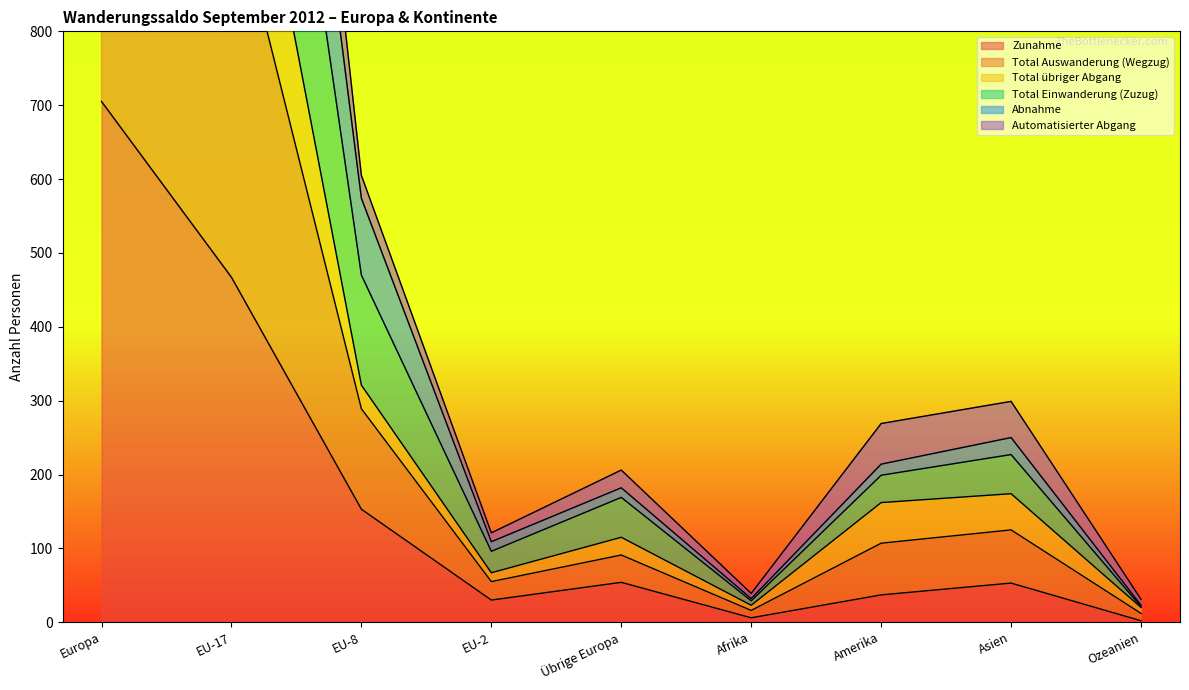

Which series changed the most between Afrika and Ozeanien?

Total Einwanderung (Zuzug)